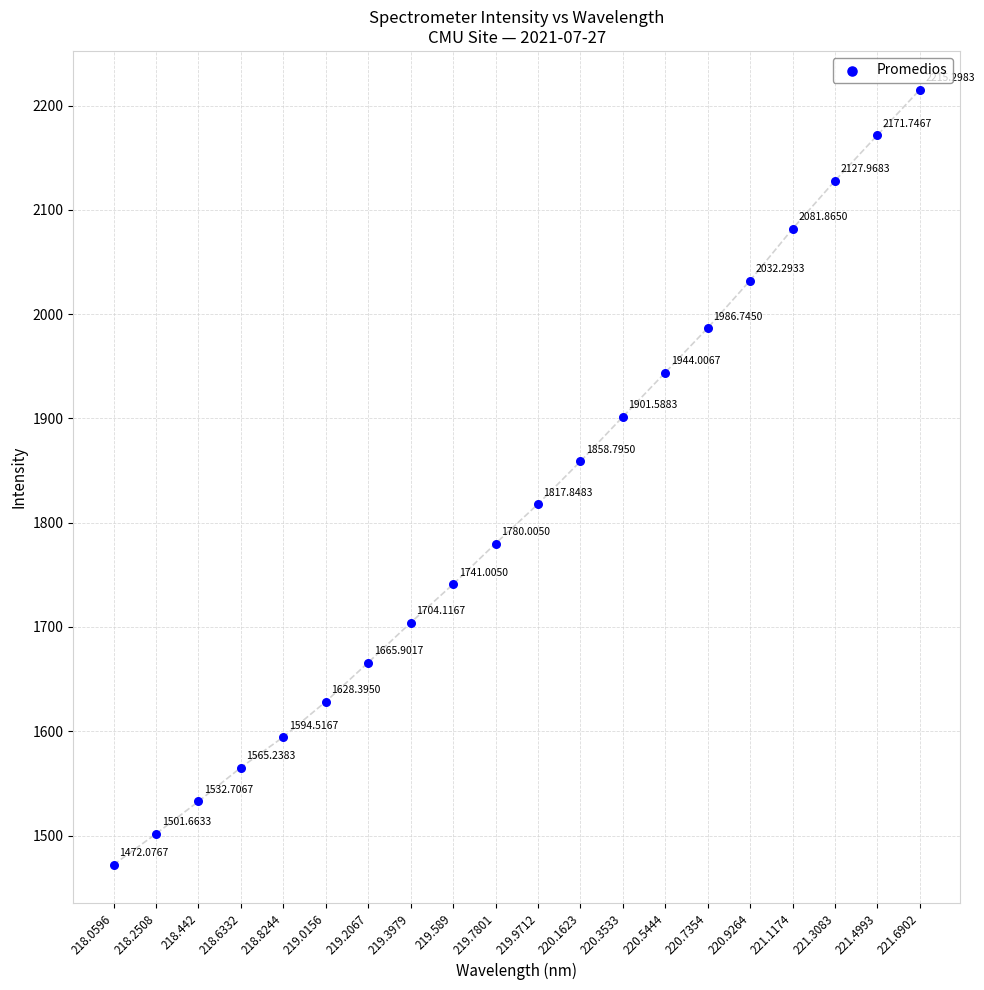

What is the range of Y values (max minus min)?

743.2